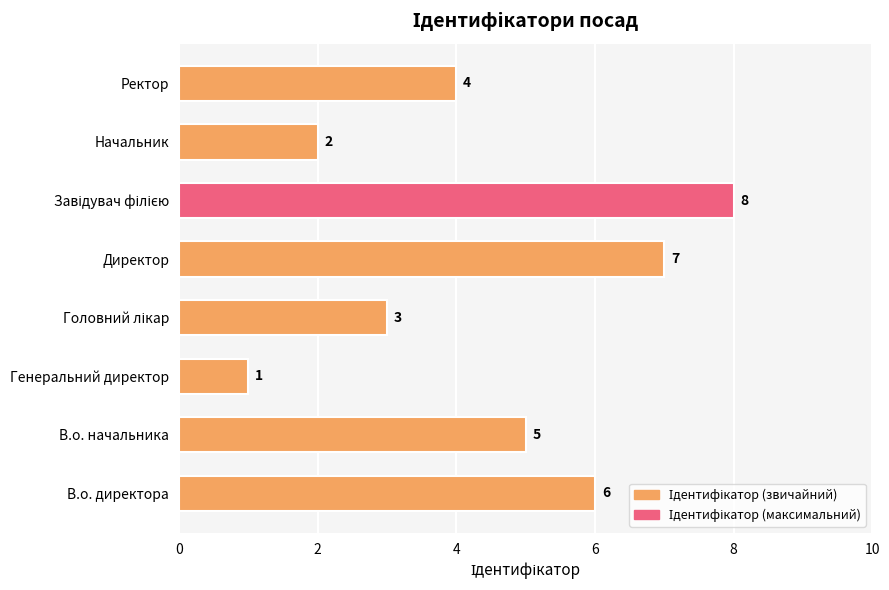

What is the difference between the second highest and minimum values?

6